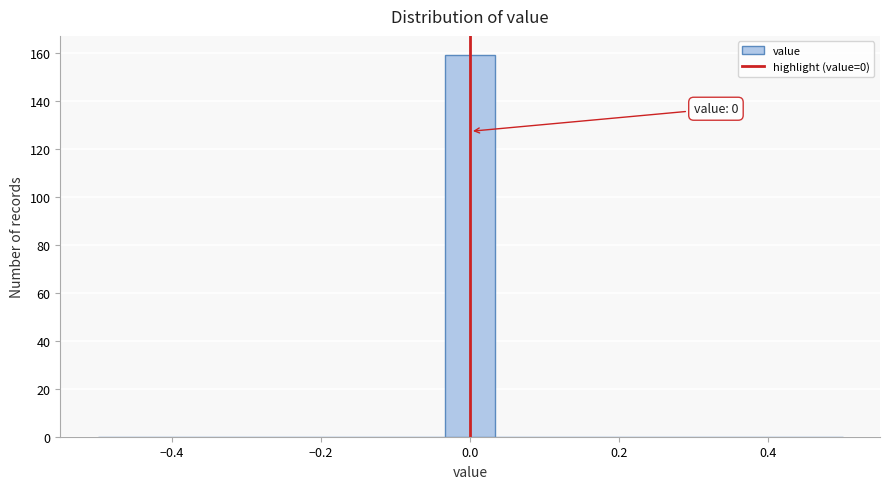

Read against the x-axis, roughly where is the centre of the tallest bar?

0.00